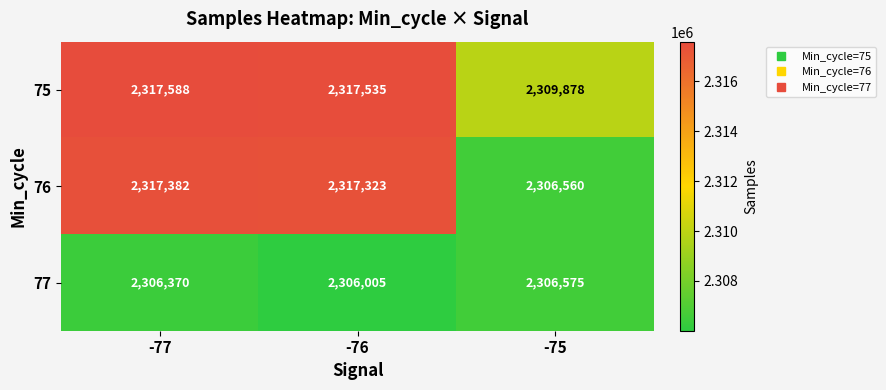

Rank the series at -77 from highest to lowest value.

75, 76, 77